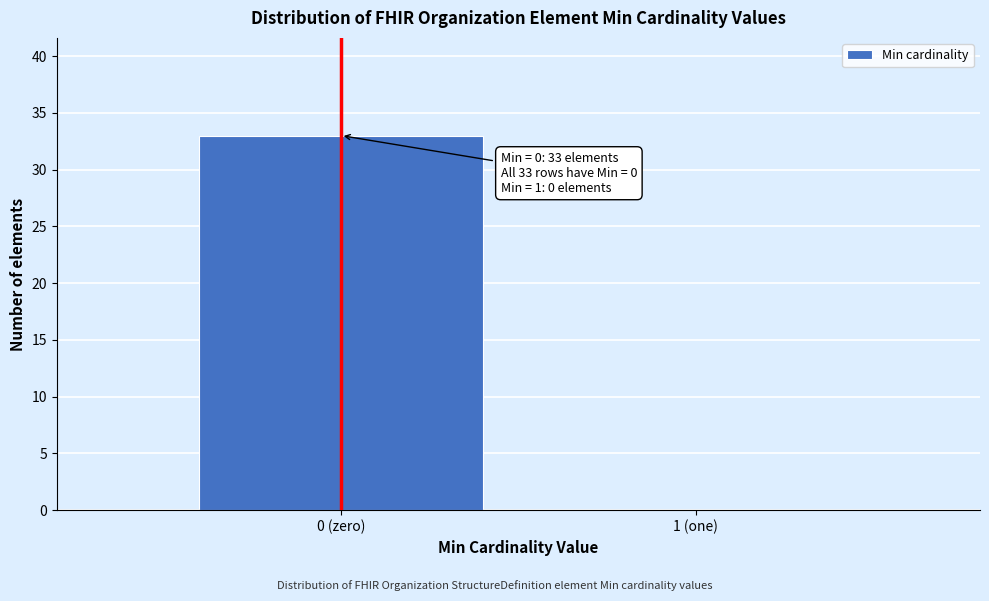

Reading left to right, what are all the values shown in this chart?

0 (zero)=33	1 (one)=0